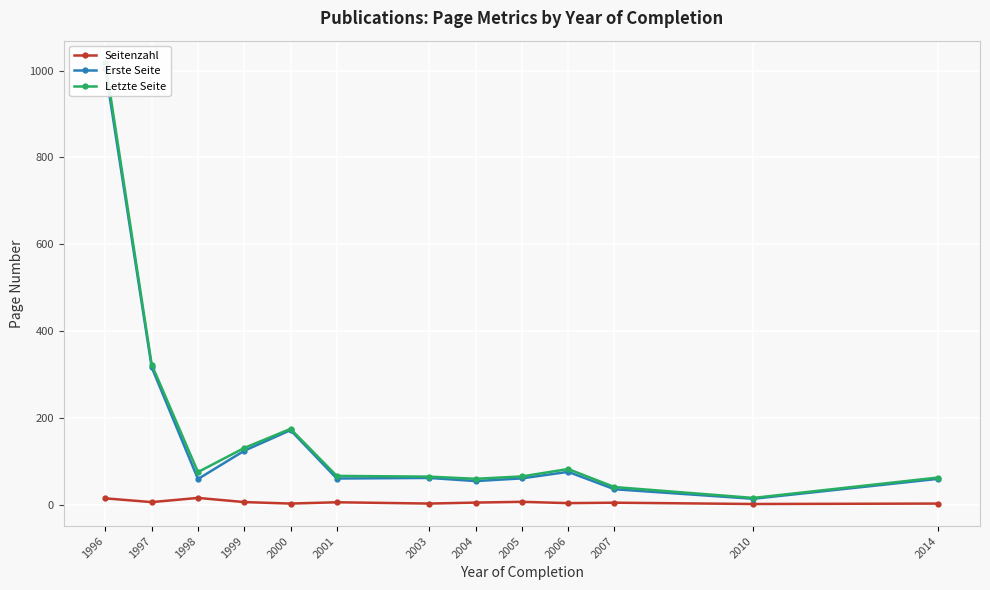

At 1998, list the series in order from largest to smallest.

Letzte Seite, Erste Seite, Seitenzahl